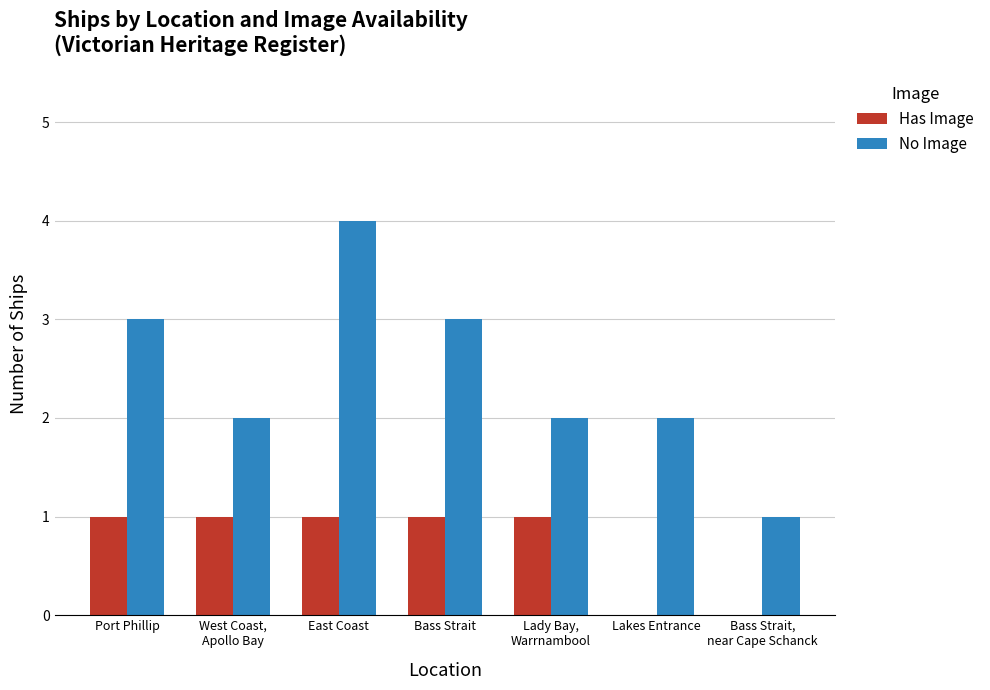

How many data points does each series have?

7